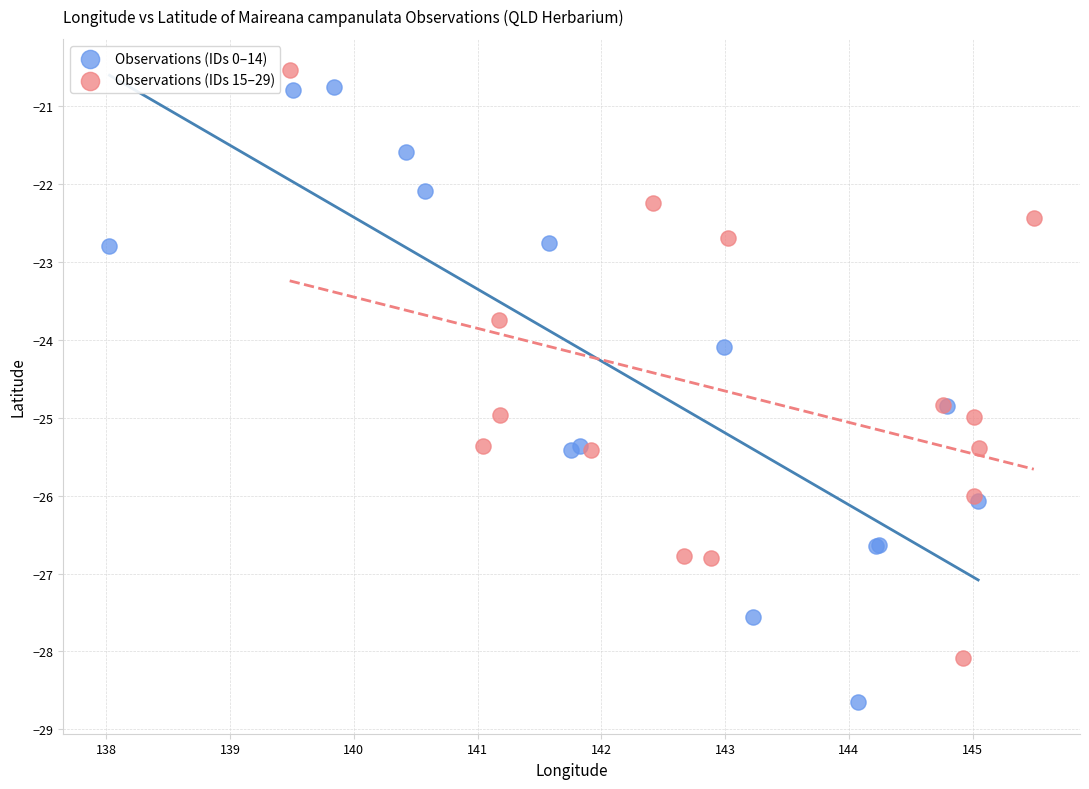

Which series has the widest spread of Y values?

Observations (IDs 0–14)